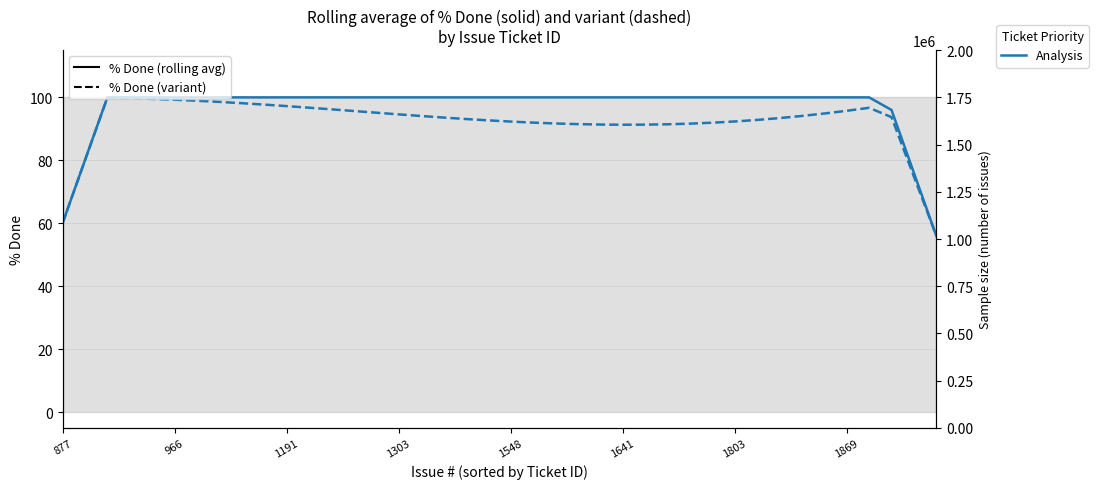

Is the value of % Done (variant) at 8 greater than the value of % Done (rolling avg) at 27?

No